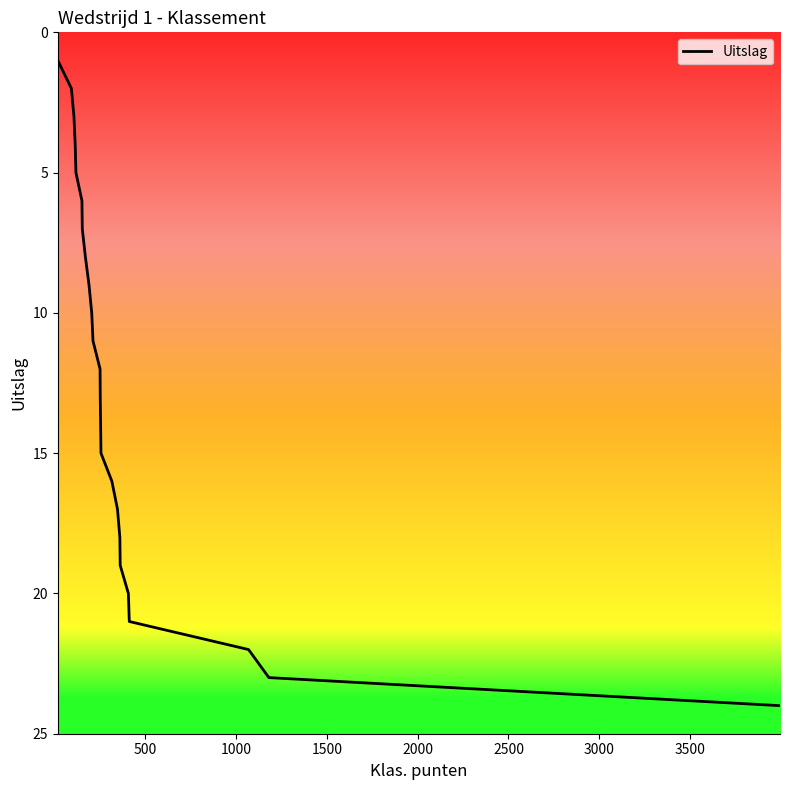

What is the sum of all values?

300